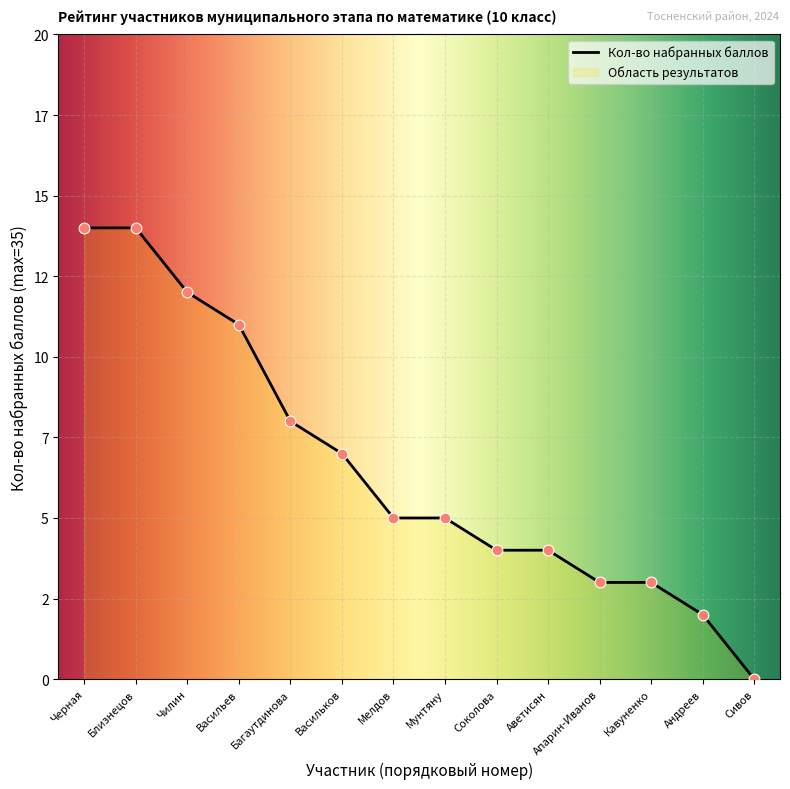

Between Аветисян and Черная, which is larger?

Черная